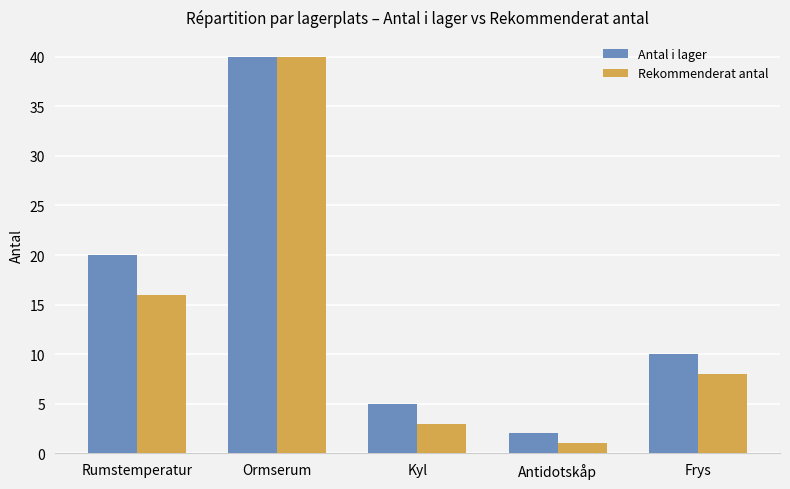

What is the label of the 4th bar from the right?

Ormserum